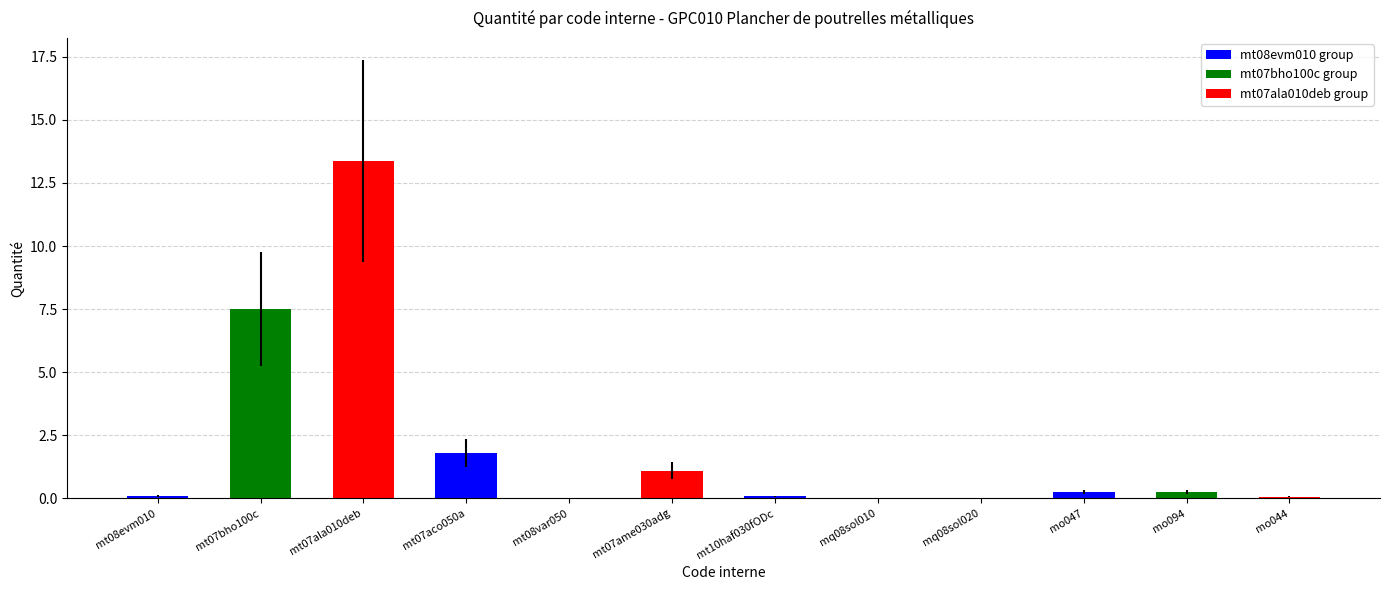

Are the bars horizontal?

No